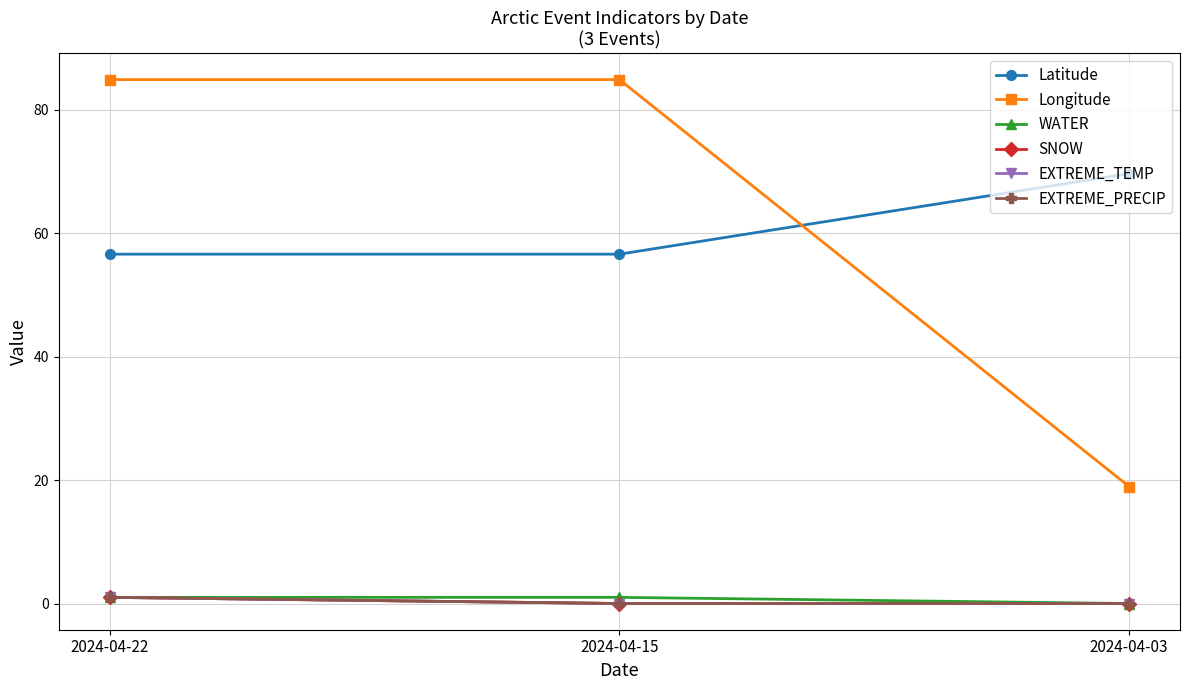

Does the chart have visible grid lines?

Yes